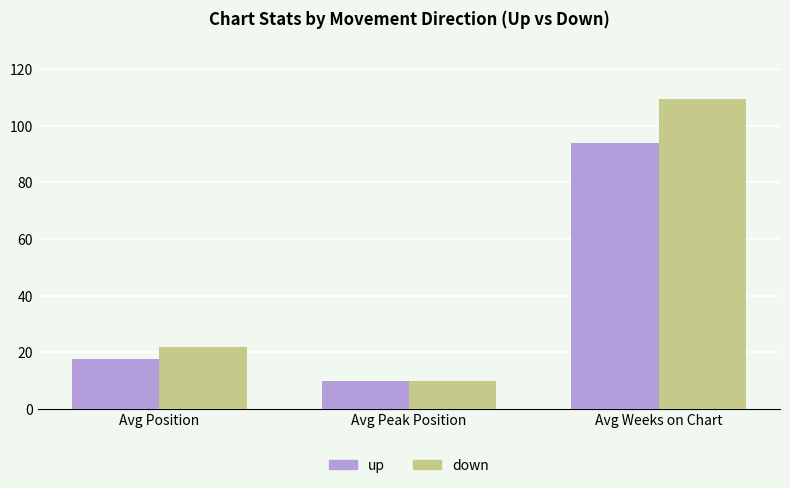

How many categories are shown in the chart?

3